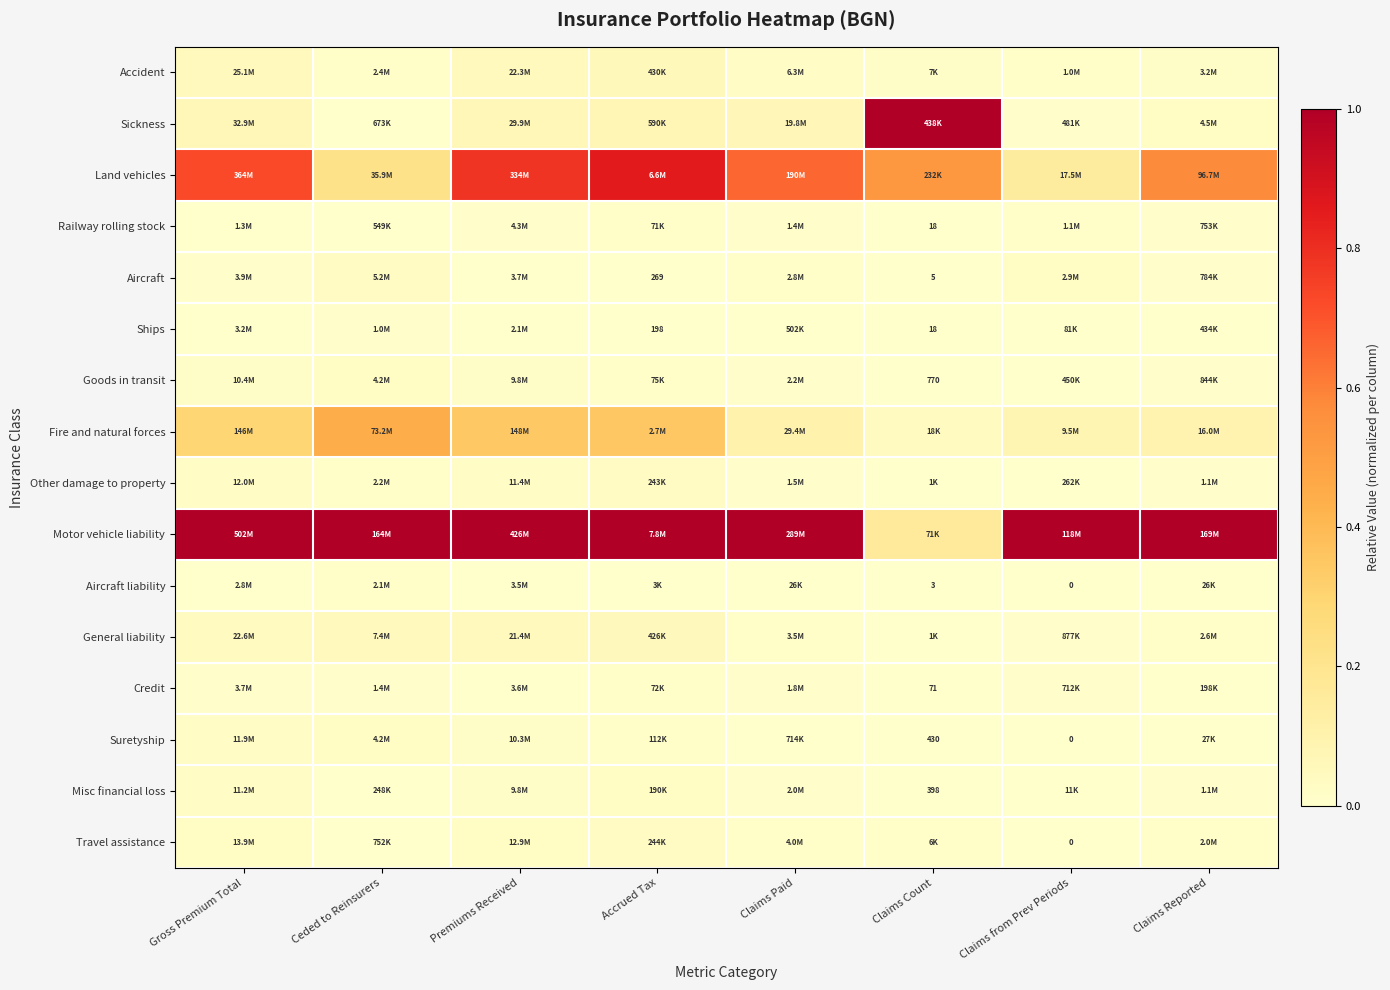

What is the difference between the highest and lowest values at Claims Reported?

1.0